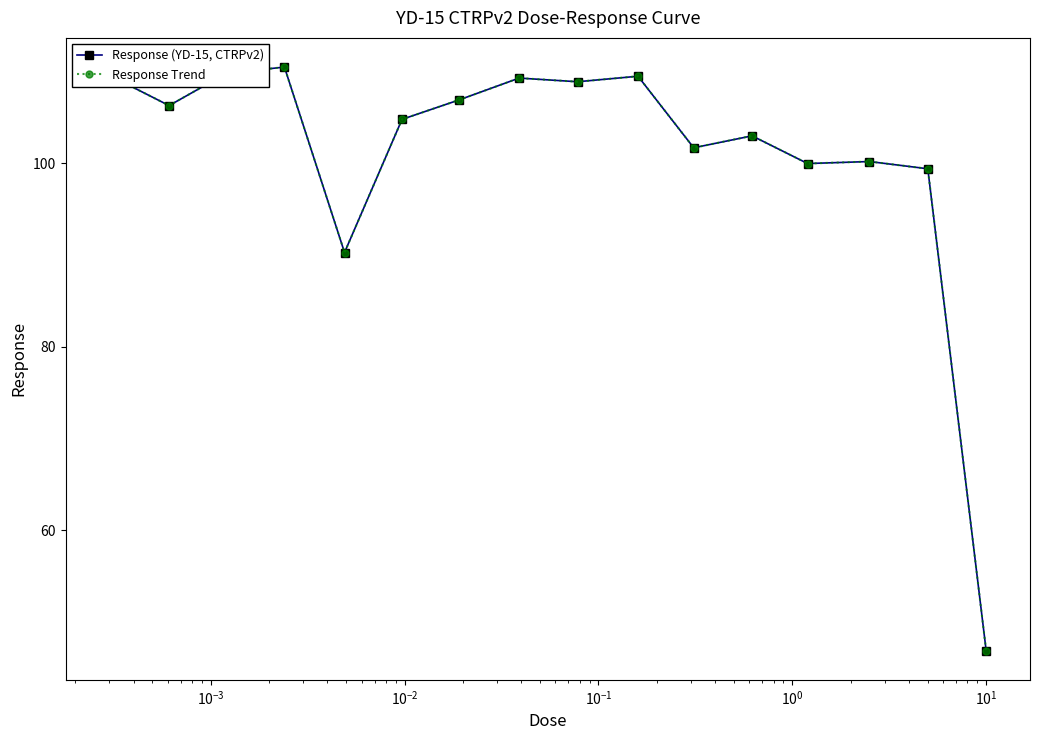

Does the chart have visible grid lines?

No